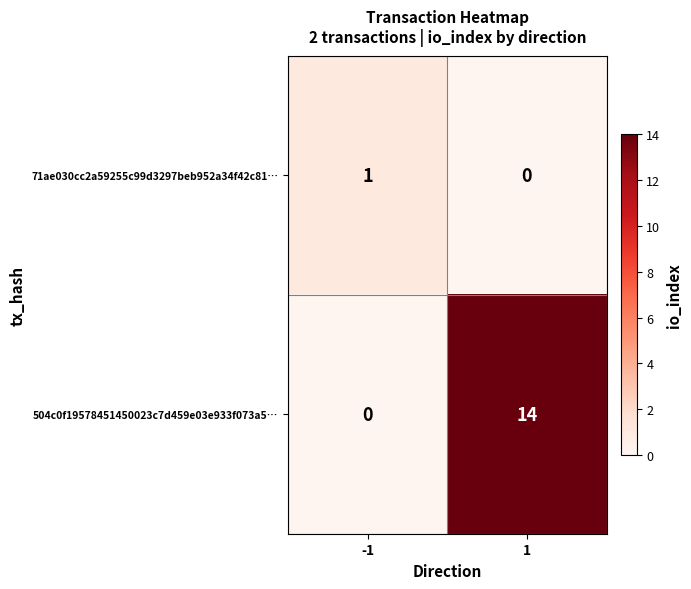

The 71ae030cc2a59255c99d3297beb952a34f42c81… series shows 1 at -1. True or false?

True